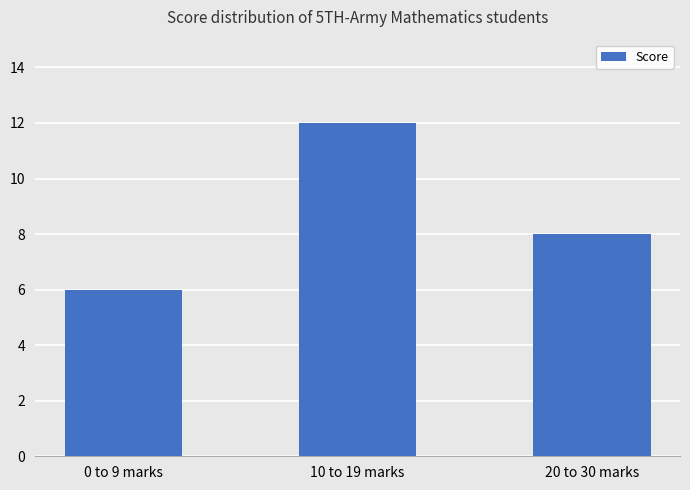

Does the chart contain any negative values?

No